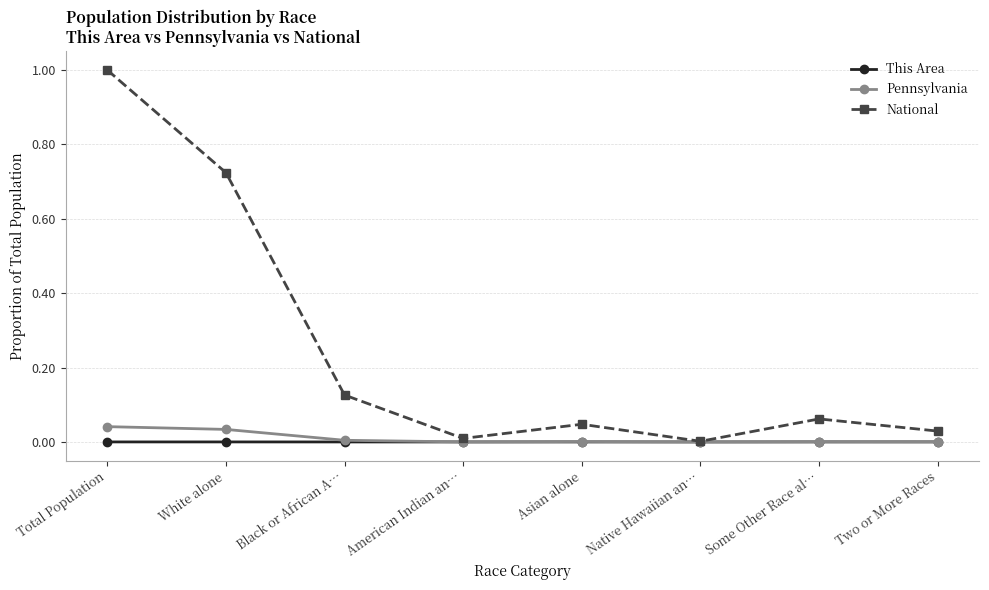

How many interior local valleys does the National series have?

2